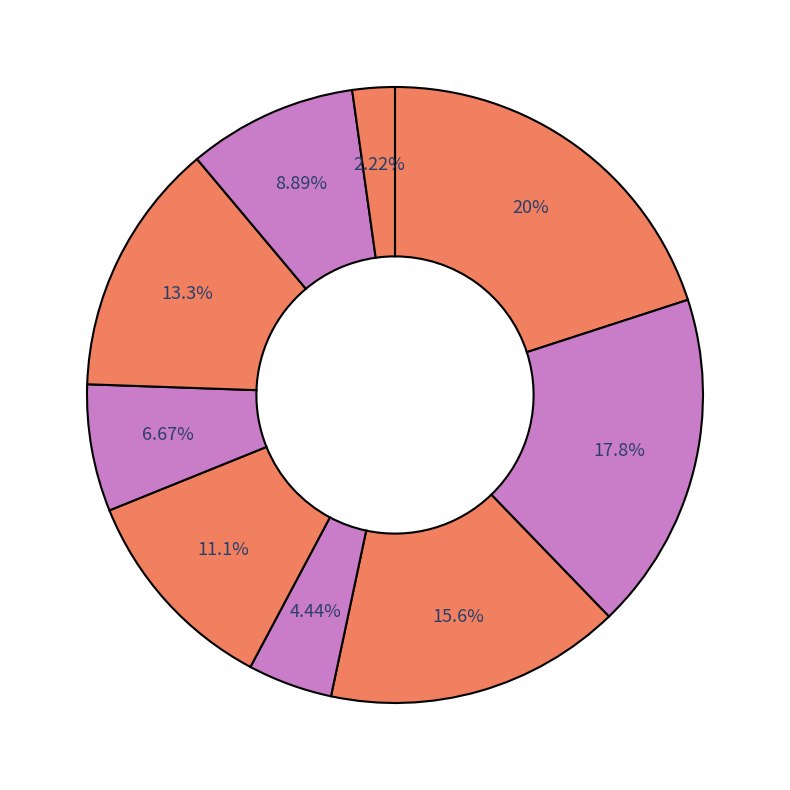

Is there any slice that represents more than half of the pie?

No